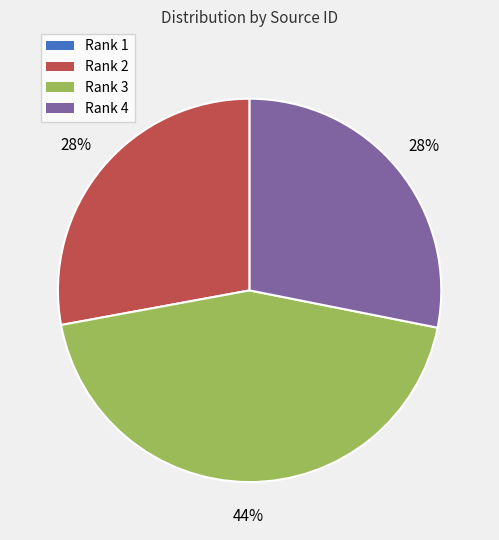

Which slice is the largest?

Rank 3